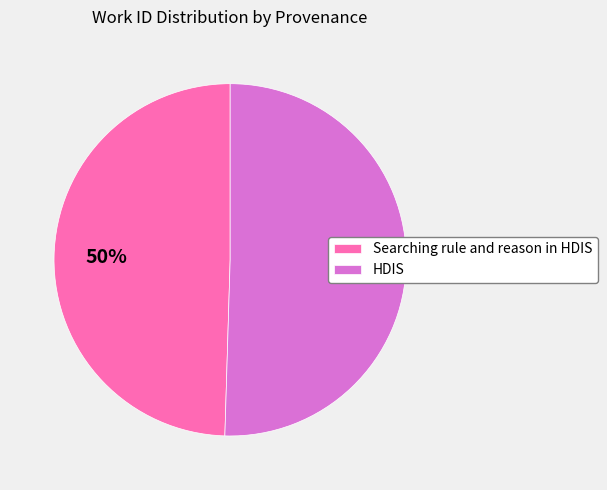

To the nearest percent, what is the average slice percentage?

50%